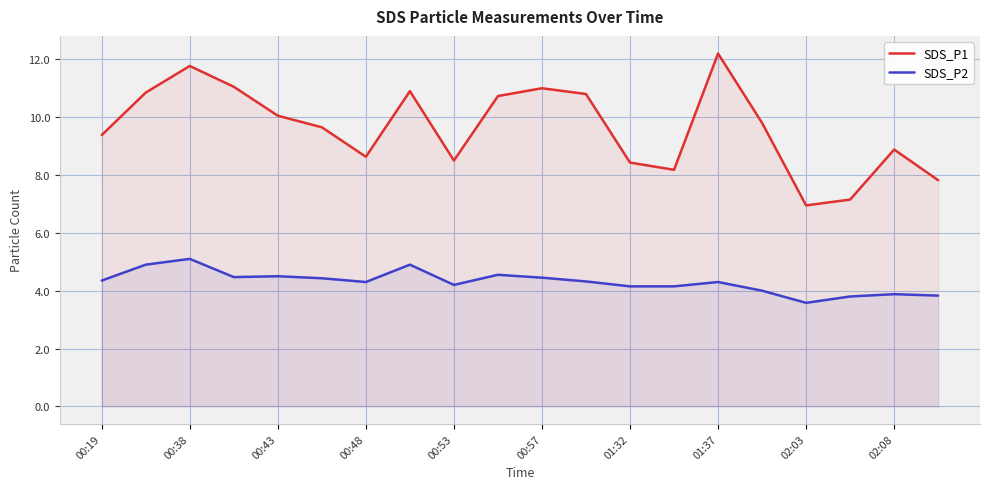

What value does the SDS_P1 series have at 13?

8.2